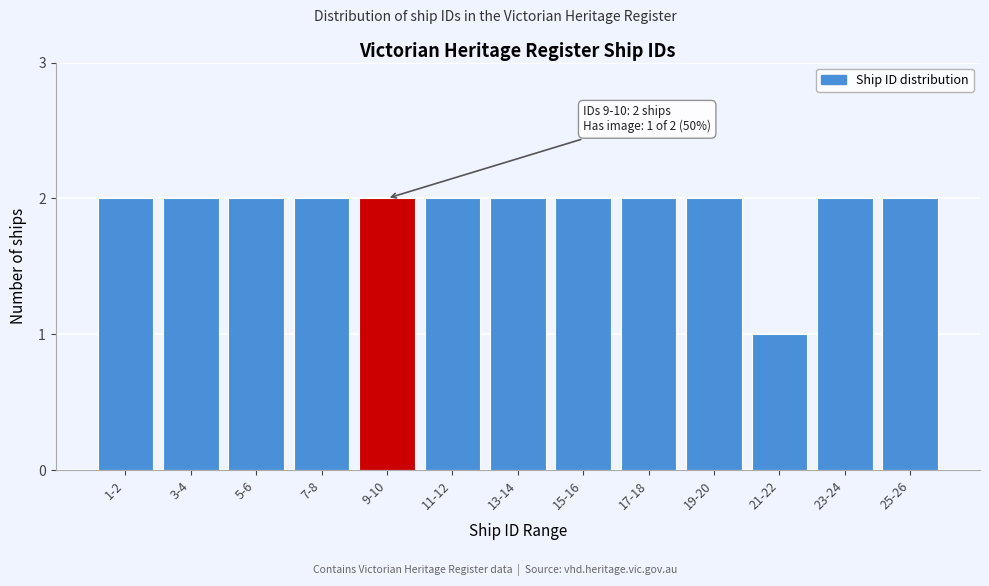

Reading left to right, list all the values displayed in this chart.

1-2=2	3-4=2	5-6=2	7-8=2	9-10=2	11-12=2	13-14=2	15-16=2	17-18=2	19-20=2	21-22=1	23-24=2	25-26=2